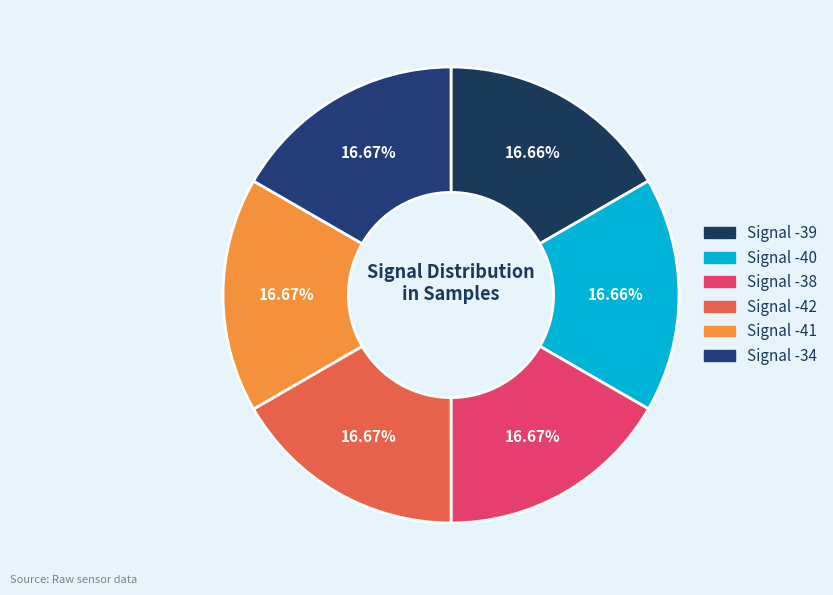

Count the number of slices in the pie.

6